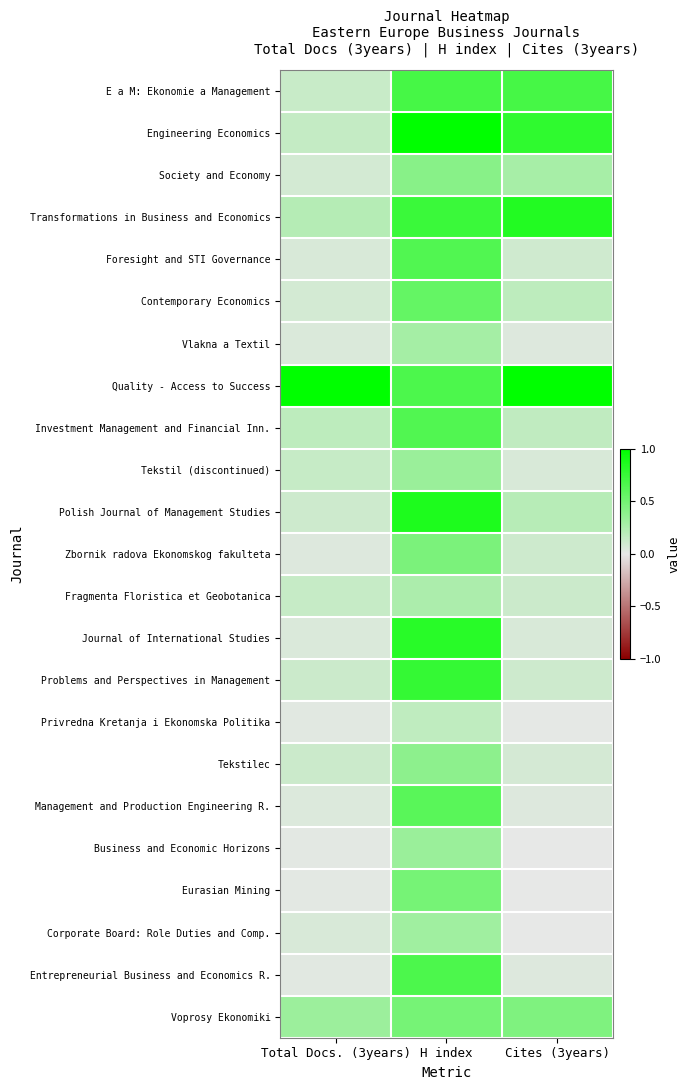

What is the greatest value displayed?

1.0